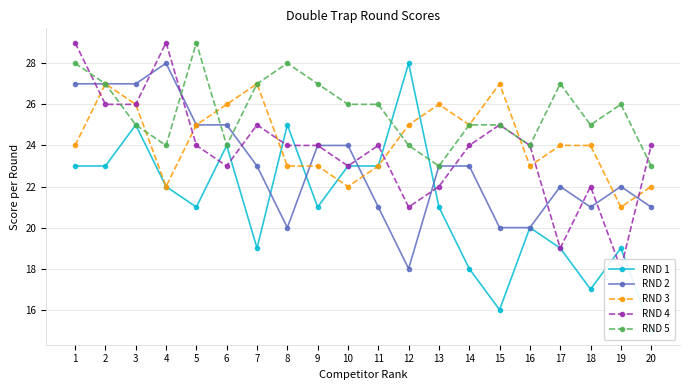

Does the chart display data point markers on the line(s)?

Yes